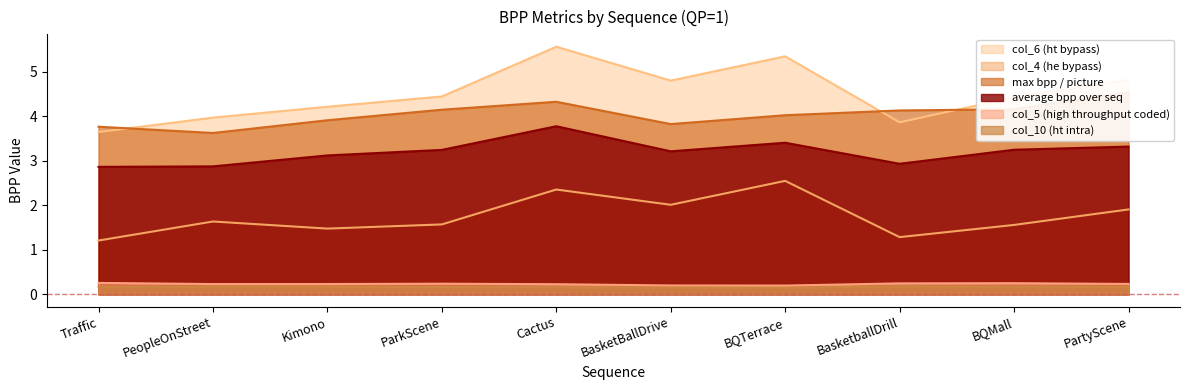

How many values in the col_6 (ht bypass) series are below 4?

3